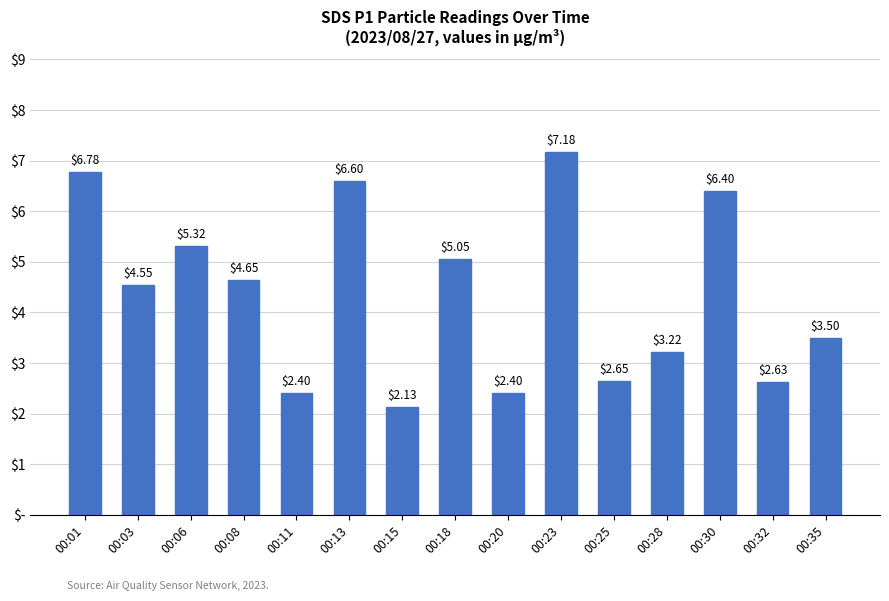

Does the chart contain stacked bars?

No